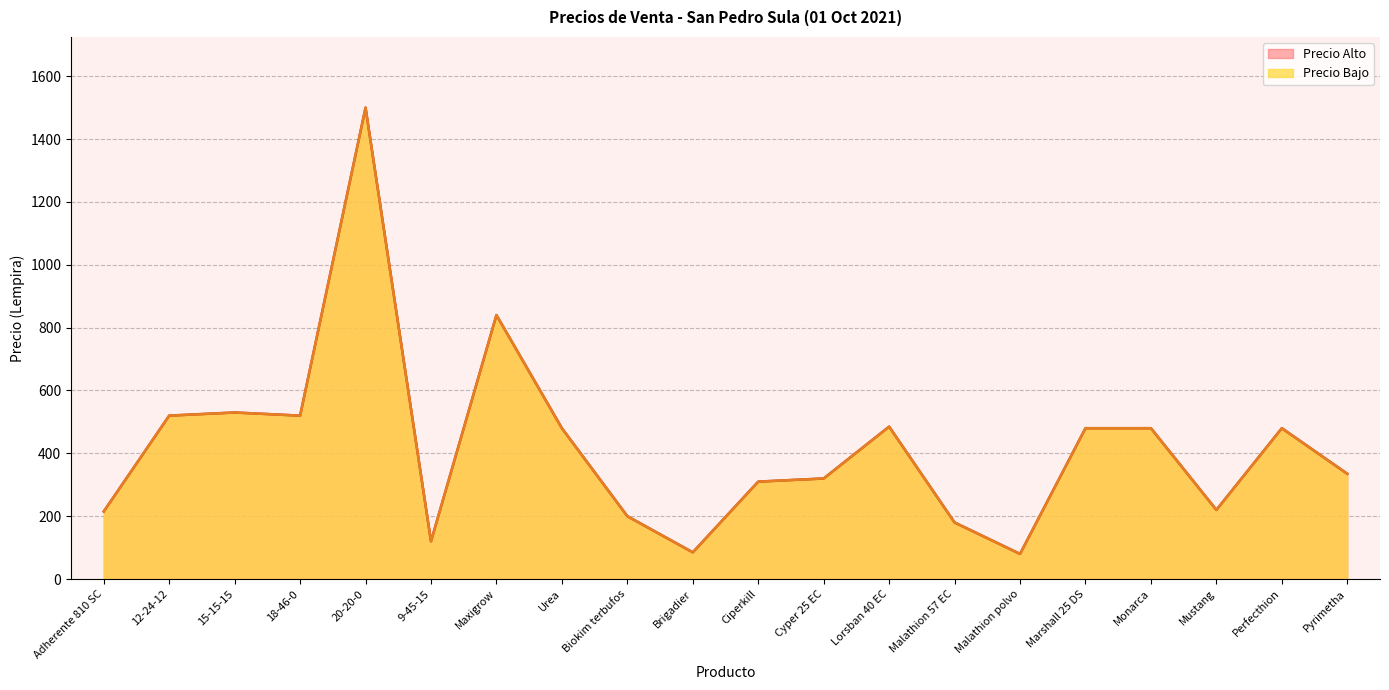

What position from the left is Pyrimetha?

20